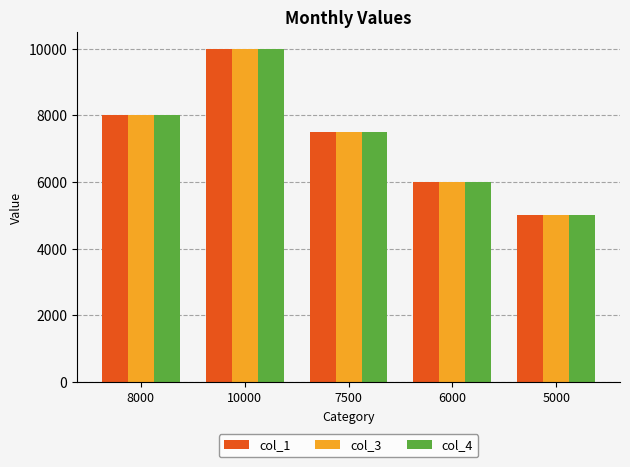

At which label does col_4 reach its peak?

10000